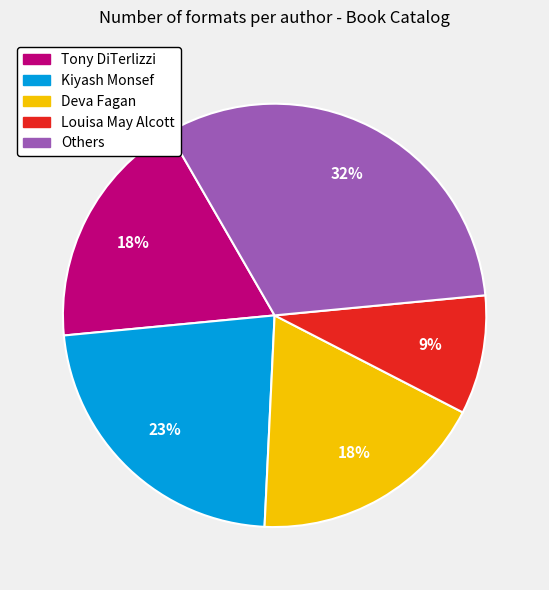

How many segments does this pie chart have?

5